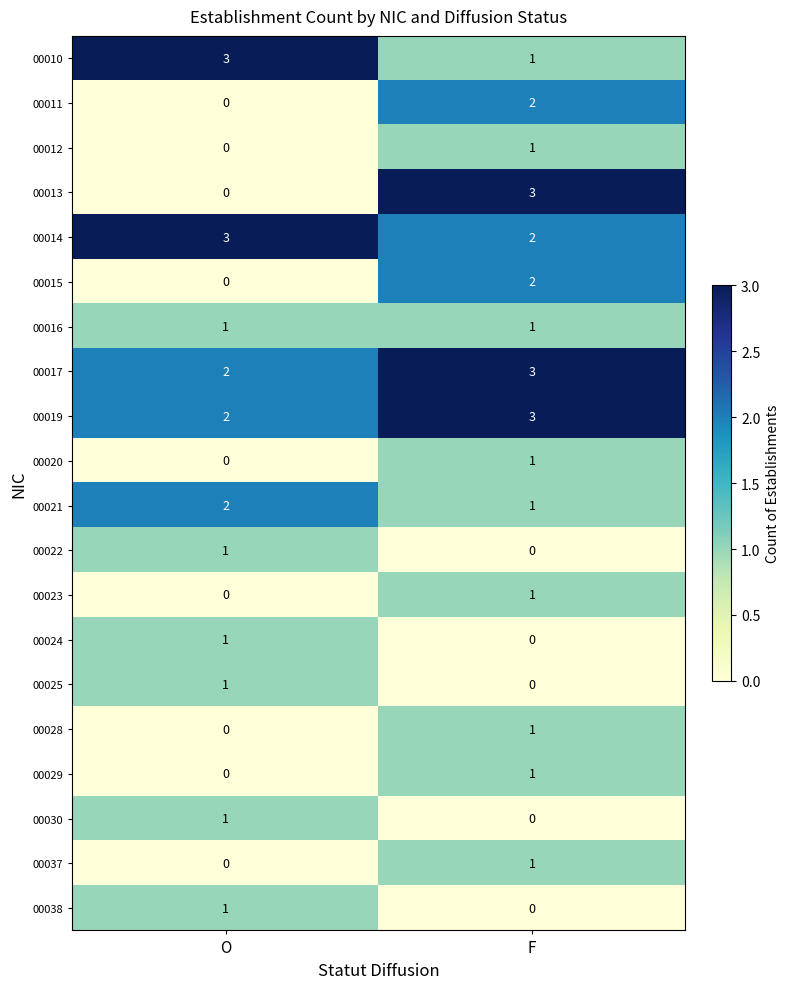

At which label is 00021 closest to 1?

F